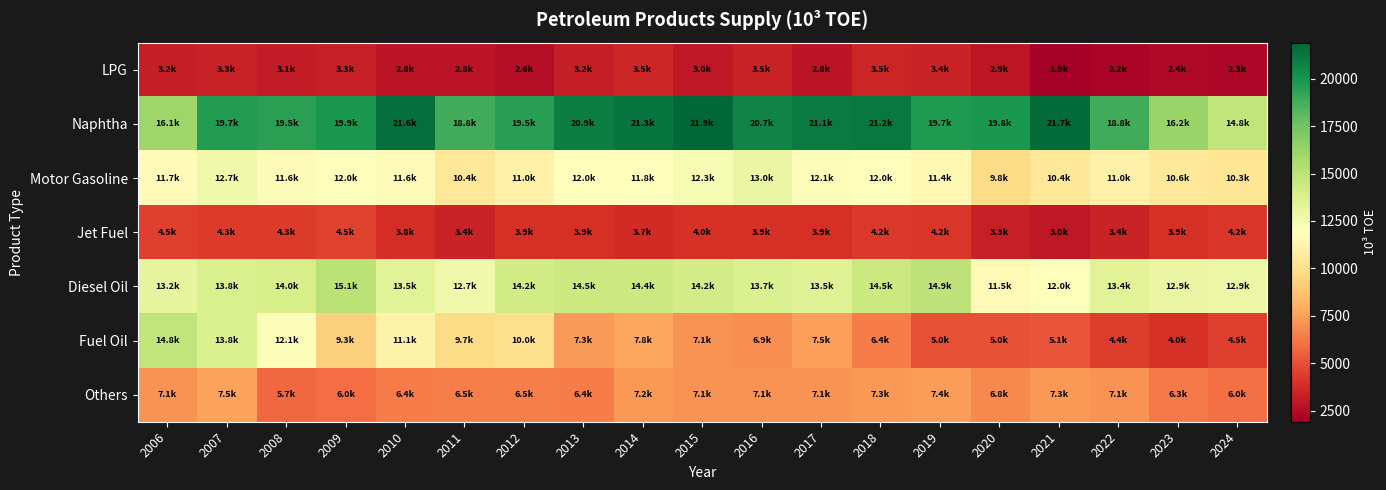

Between 2011 and 2010, which is larger?

2010